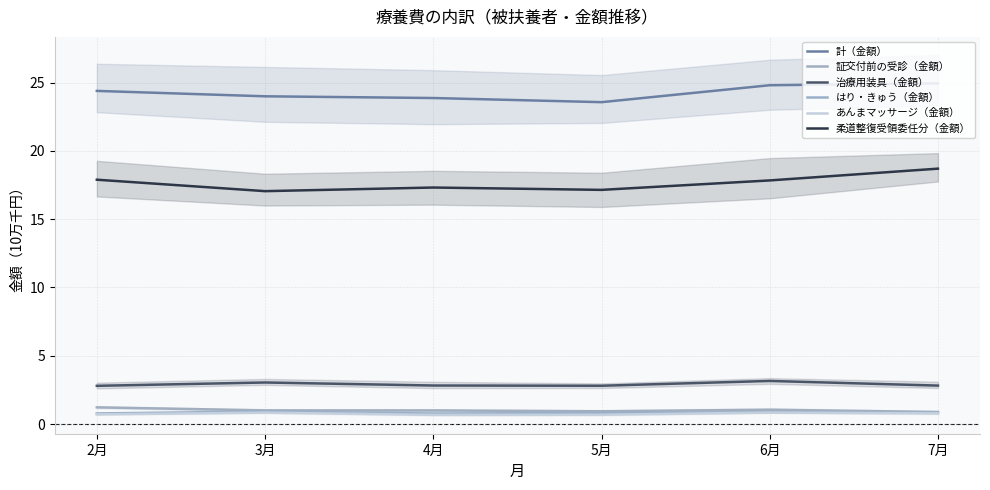

Which category has the lowest value in the 治療用装具（金額） series?

2月